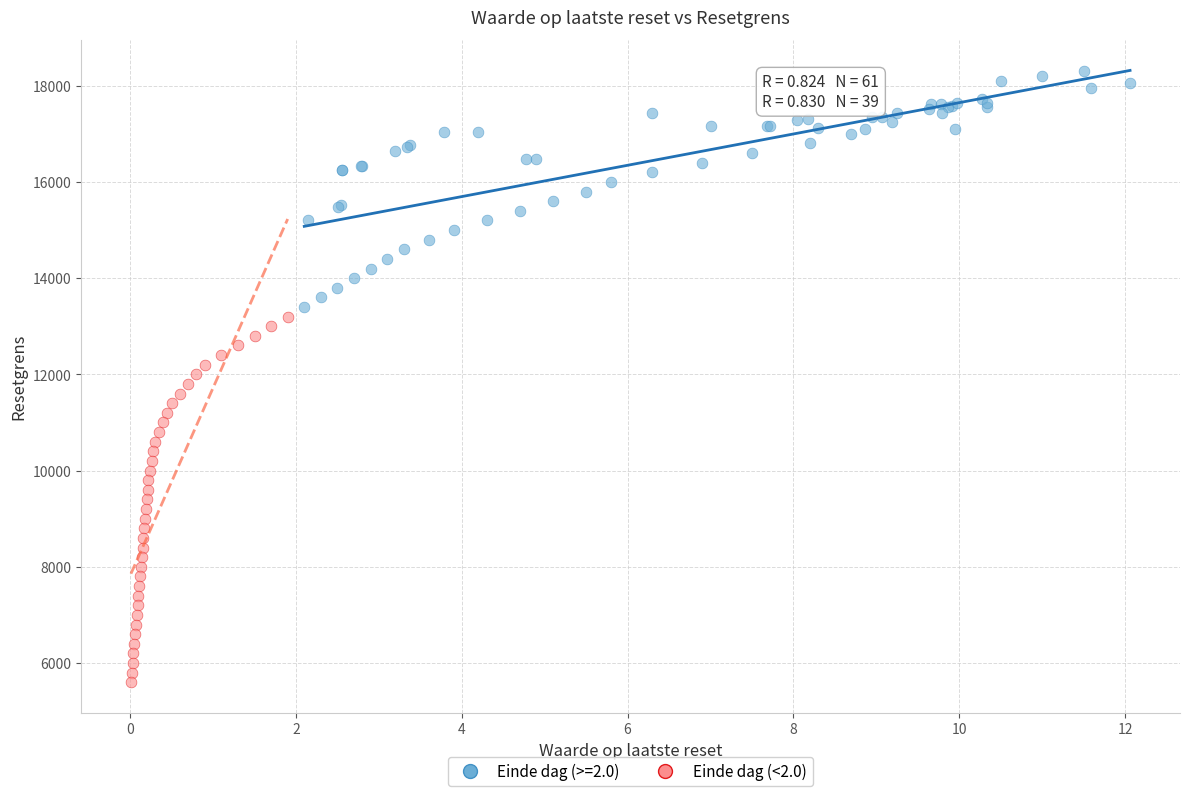

Which series has the widest spread of Y values?

Einde dag (<2.0)